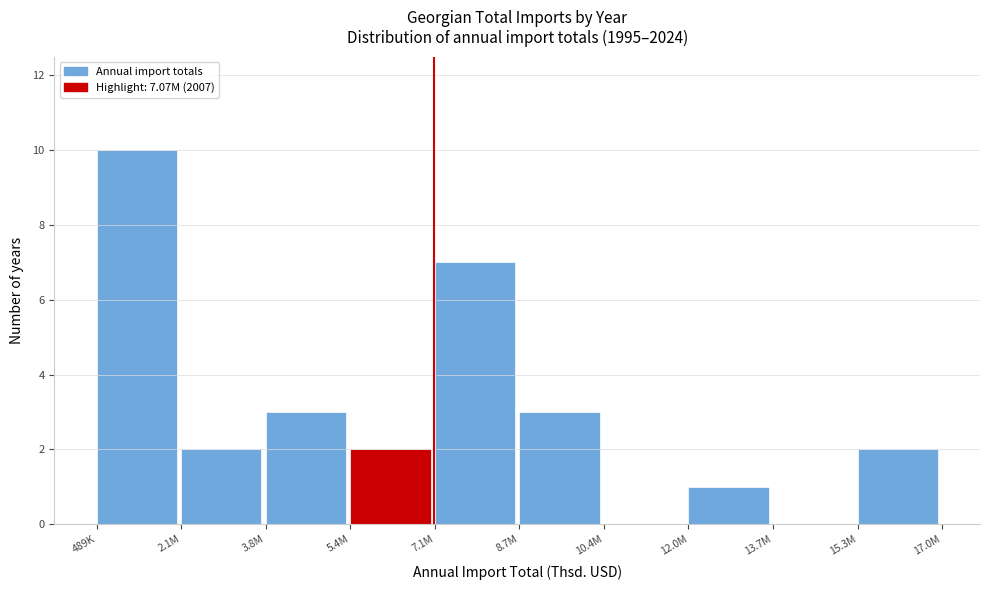

Reading right to left, list all the values displayed in this chart.

15.3M=2	13.7M=0	12.0M=1	10.4M=0	8.7M=3	7.1M=7	5.4M=2	3.8M=3	2.1M=2	489K=10